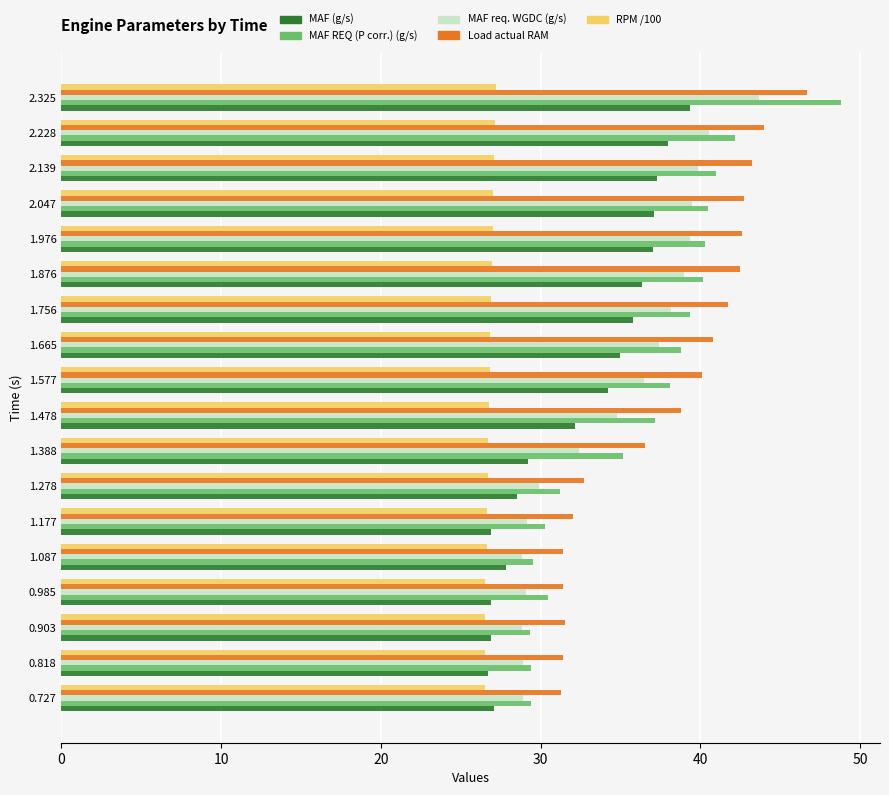

At which category is the sum across all series the highest?

2.325